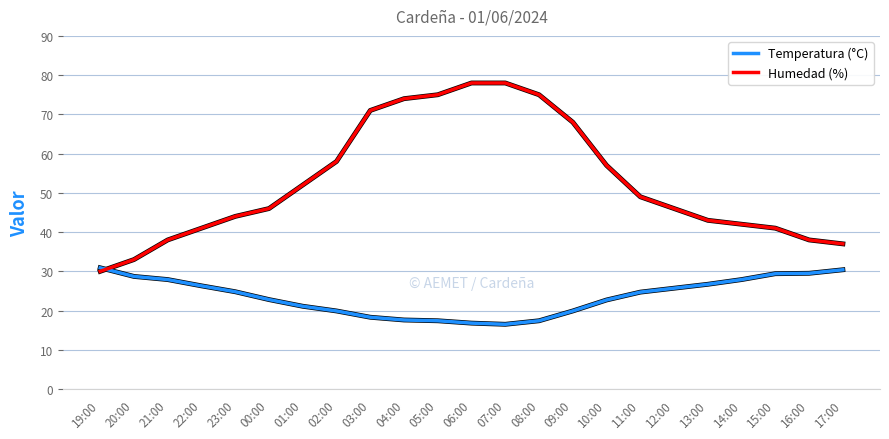

Which series ends up on top after the final intersection of Temperatura (°C) and Humedad (%)?

Humedad (%)